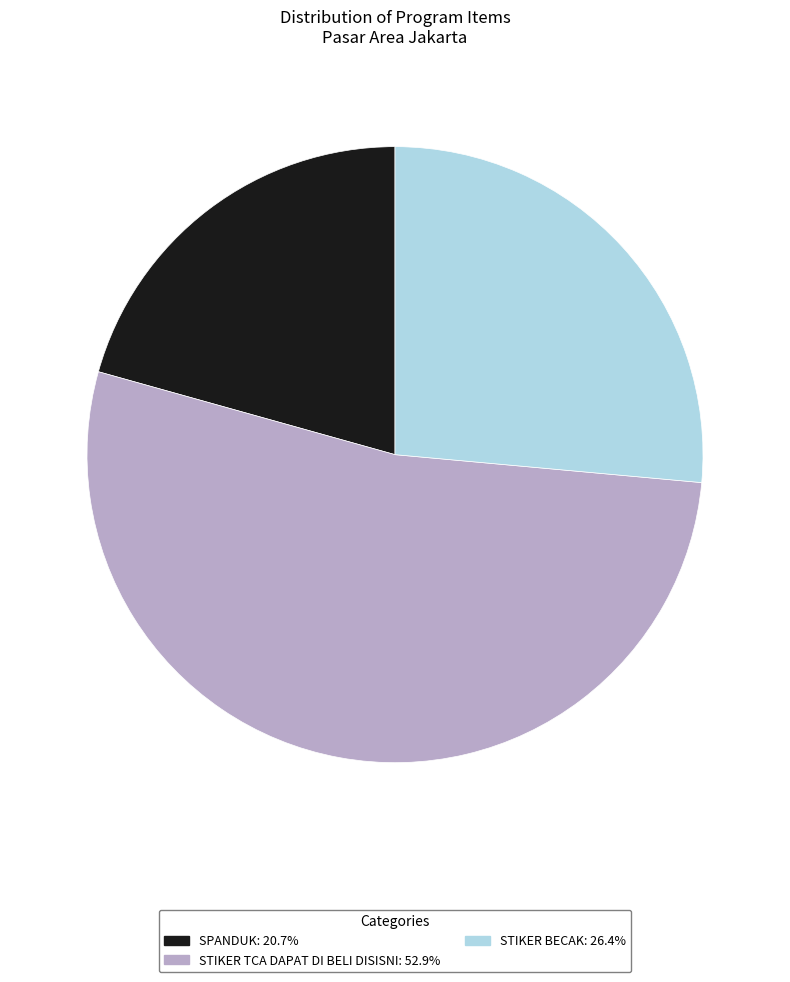

Which category accounts for the majority?

STIKER TCA DAPAT DI BELI DISISNI